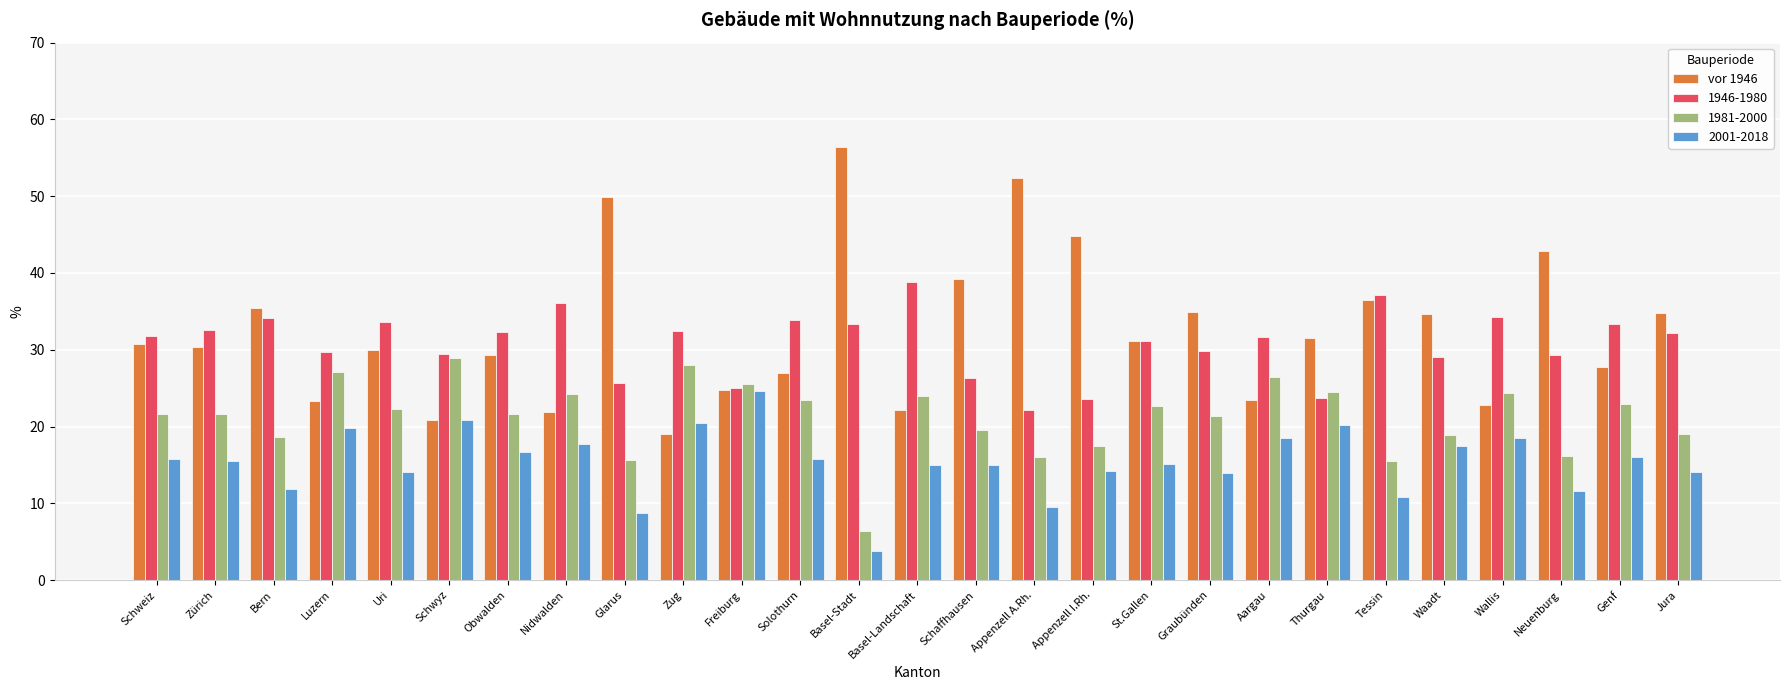

What is the sum of the 1946-1980 values at Zürich and Zug?

65.0